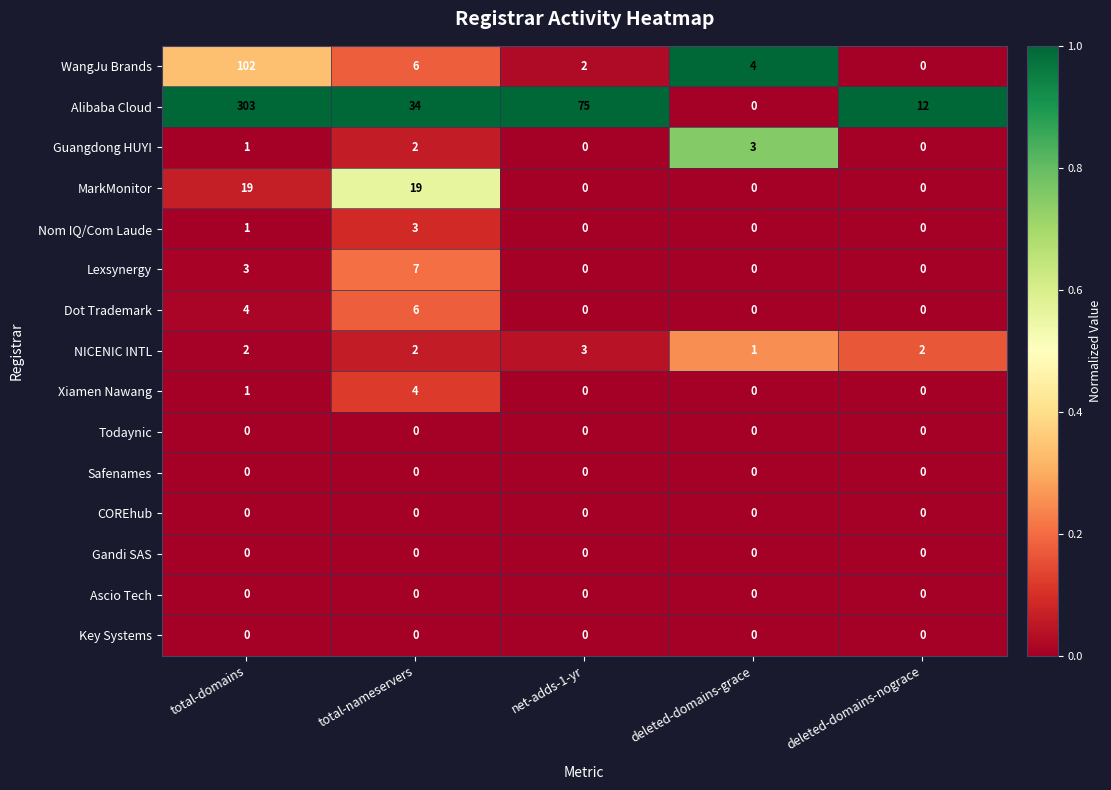

Which label corresponds to the largest value in the chart?

total-domains